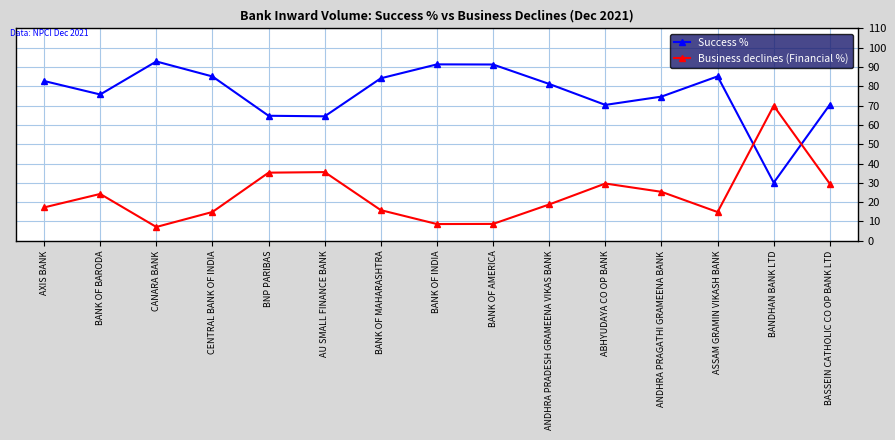

Where is the first local minimum for Success %?

BANK OF BARODA